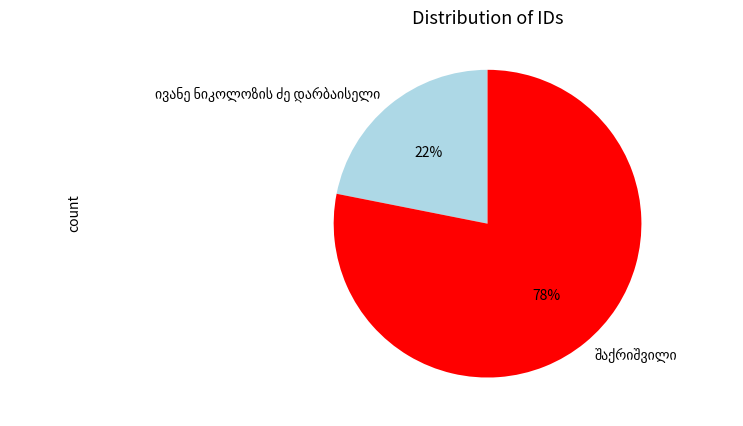

To the nearest percent, what is the difference between the largest and smallest slice percentages?

56%